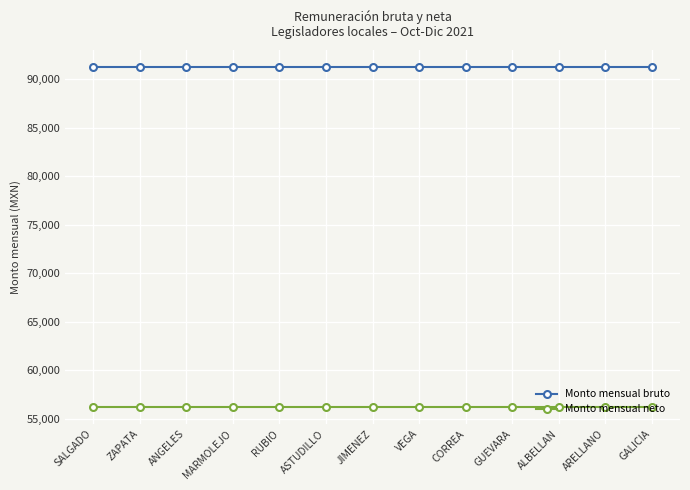

Read the Monto mensual neto value at GALICIA.

56257.7